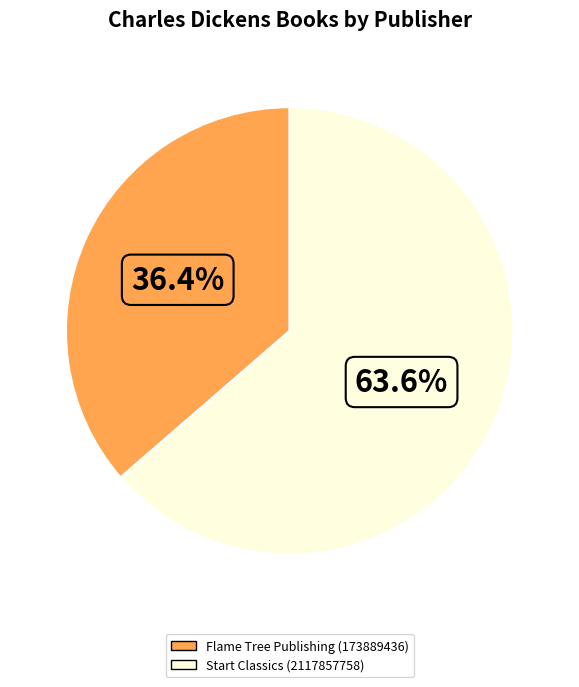

To the nearest percent, what portion does Start Classics (2117857758) represent?

64%